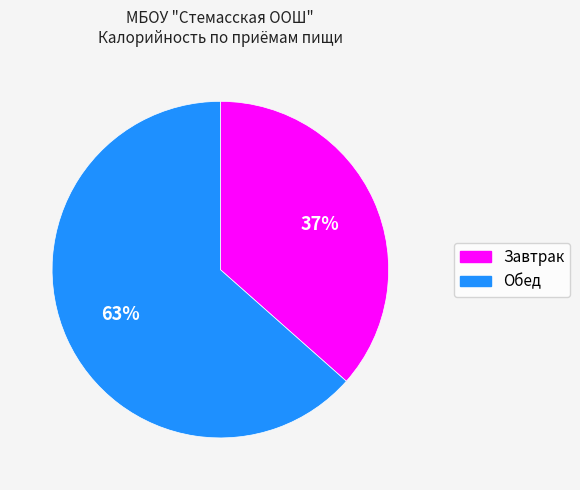

The Обед slice represents 63% of the pie. True or false?

True